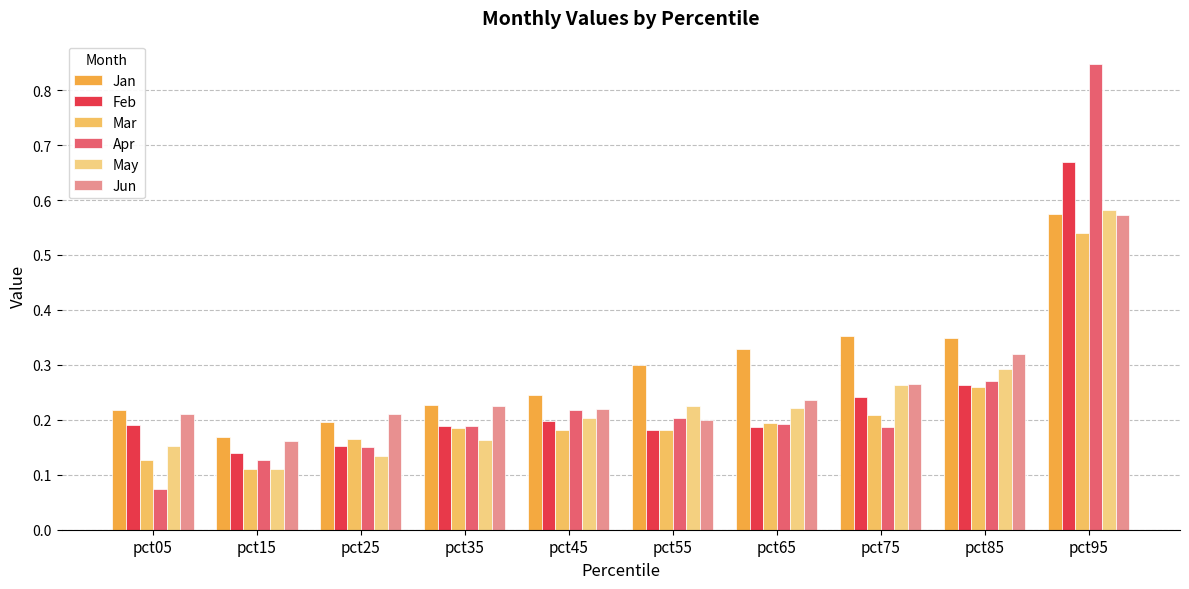

Rank the series at pct25 from lowest to highest value.

May, Apr, Feb, Mar, Jan, Jun